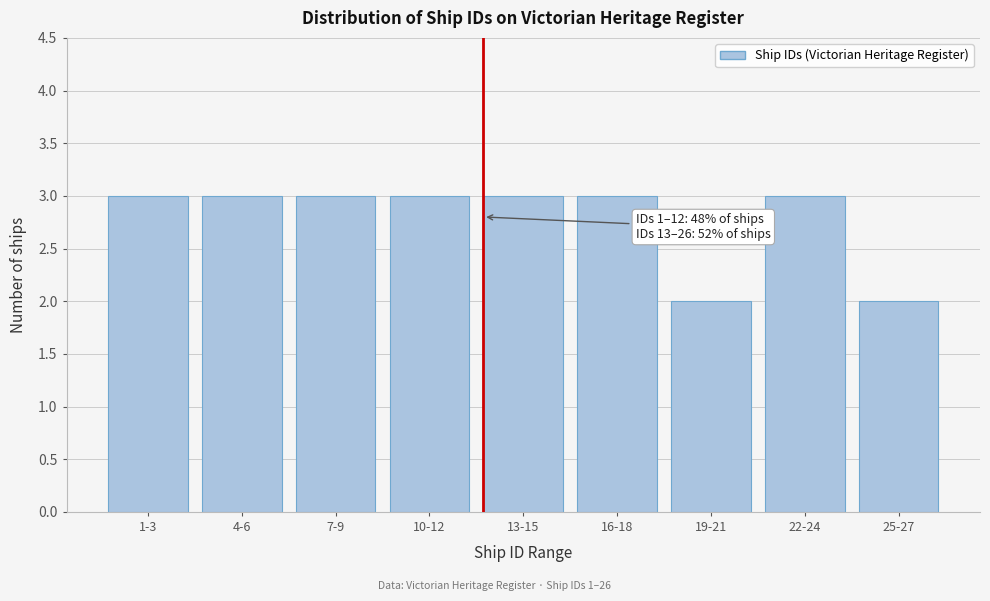

Reading left to right, what are all the values shown in this chart?

1-3=3	4-6=3	7-9=3	10-12=3	13-15=3	16-18=3	19-21=2	22-24=3	25-27=2